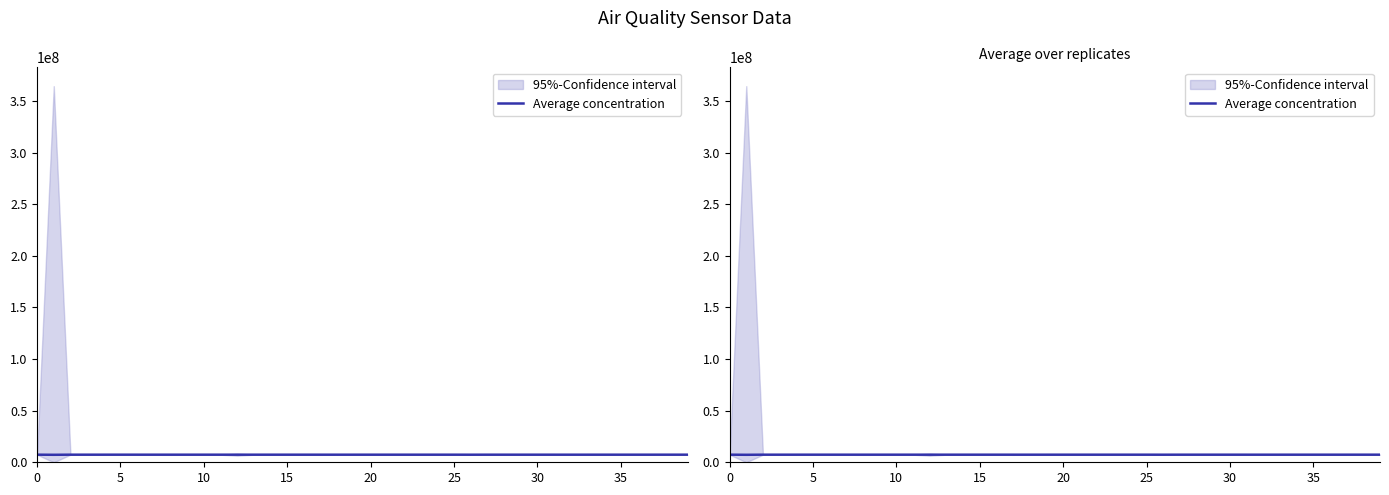

Which category has the lowest value across all series?

5